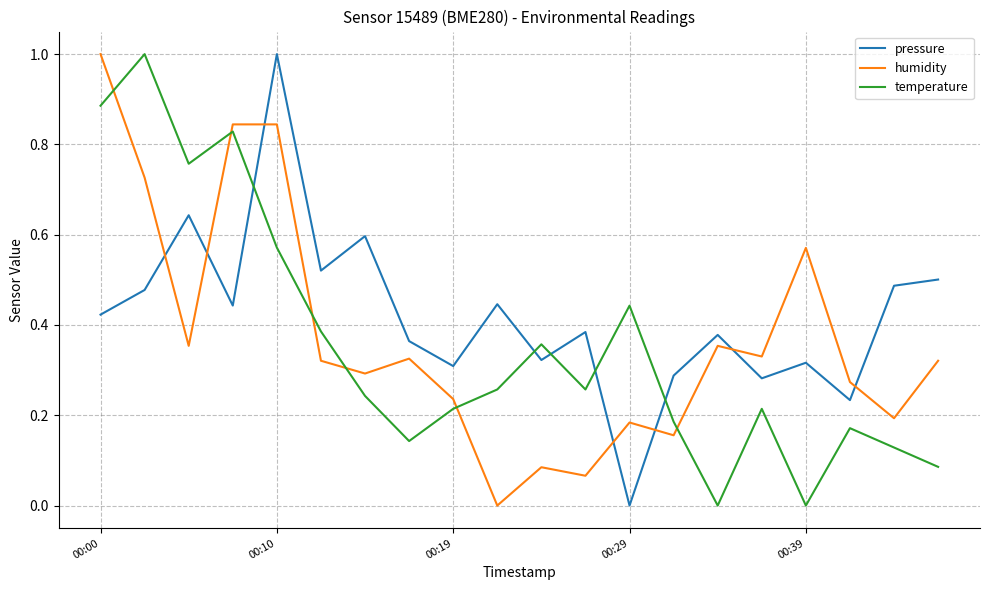

Which series has the largest total across all categories?

pressure